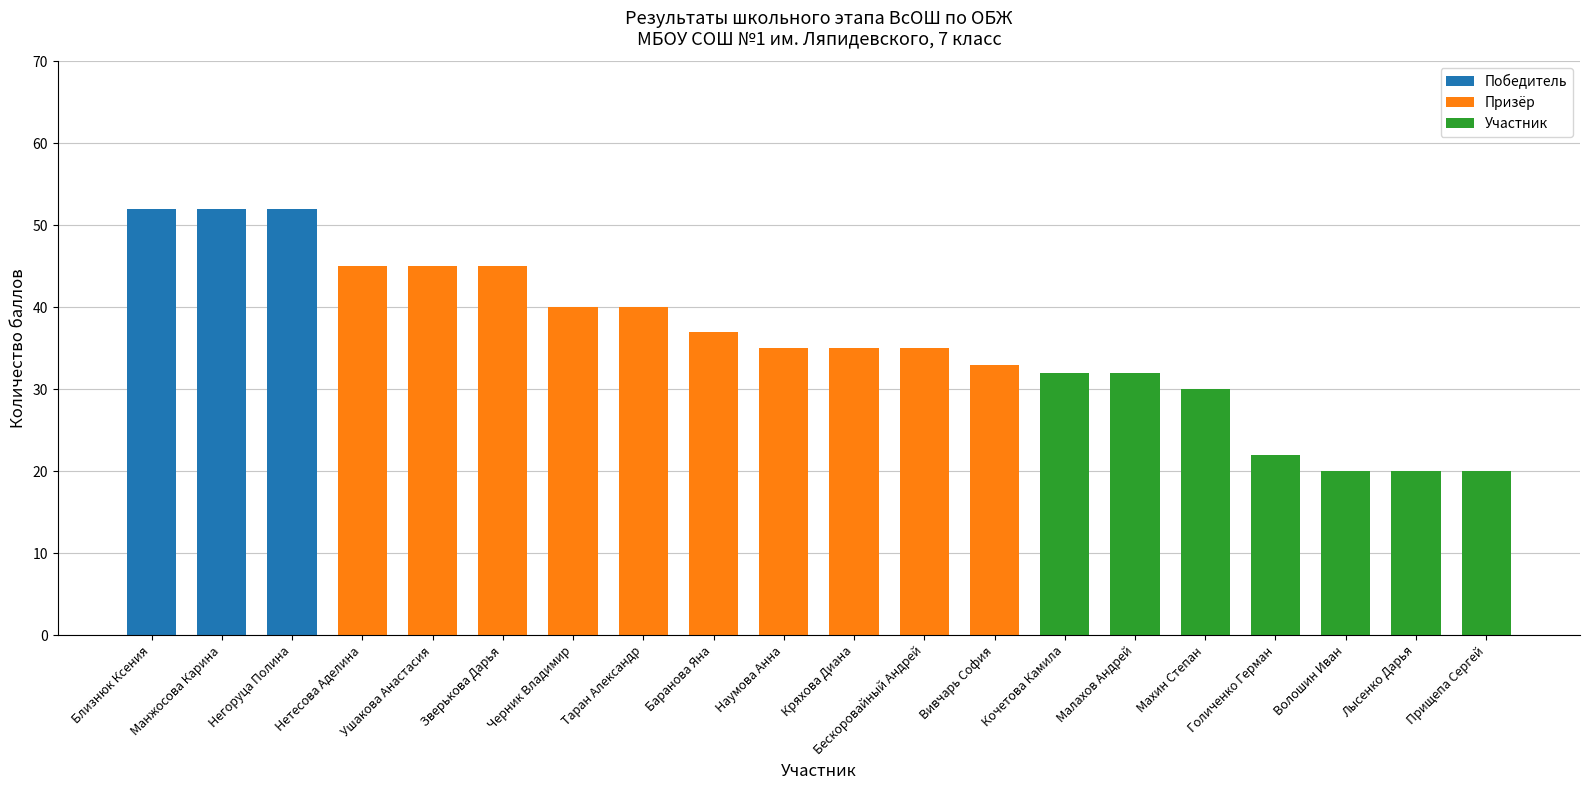

True or false: Победитель has a value of 36 at Негоруца Полина.

False